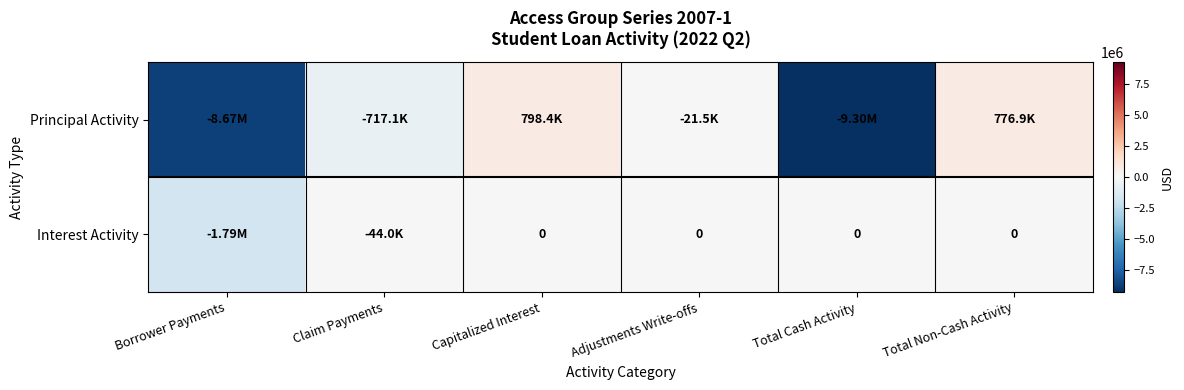

At how many categories does at least one series exceed -7807628?

6